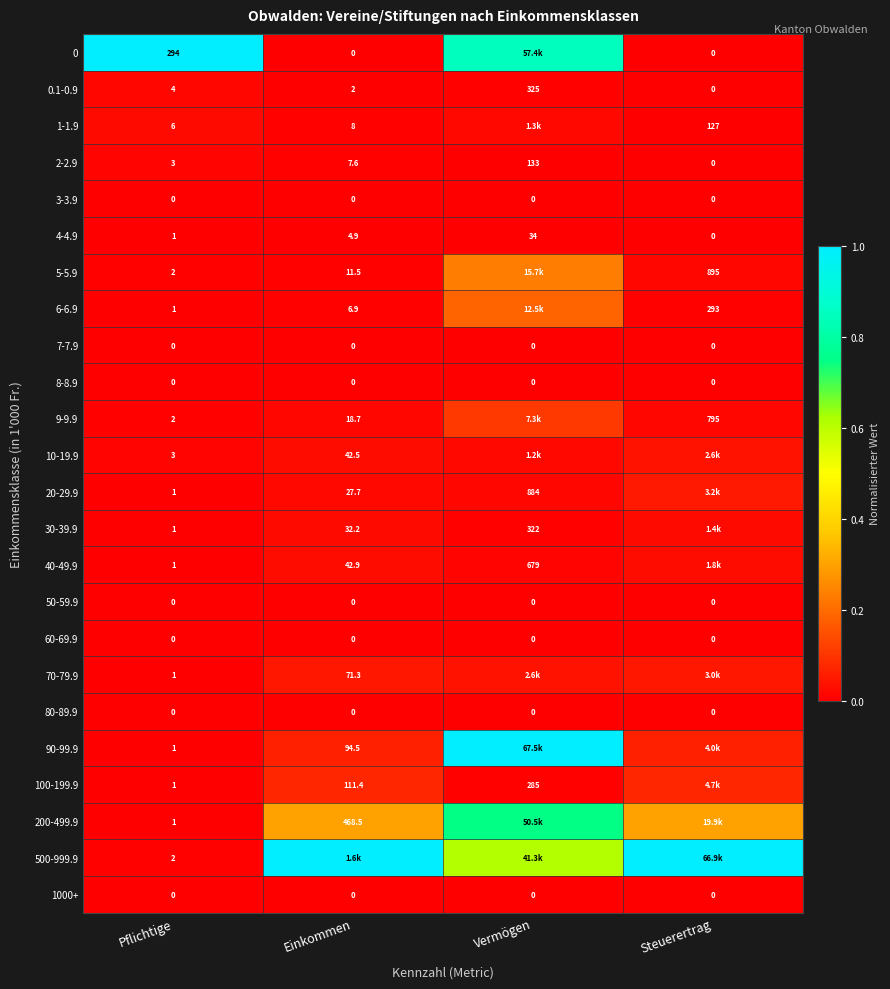

Where is 8-8.9 nearest to the value 0?

Pflichtige